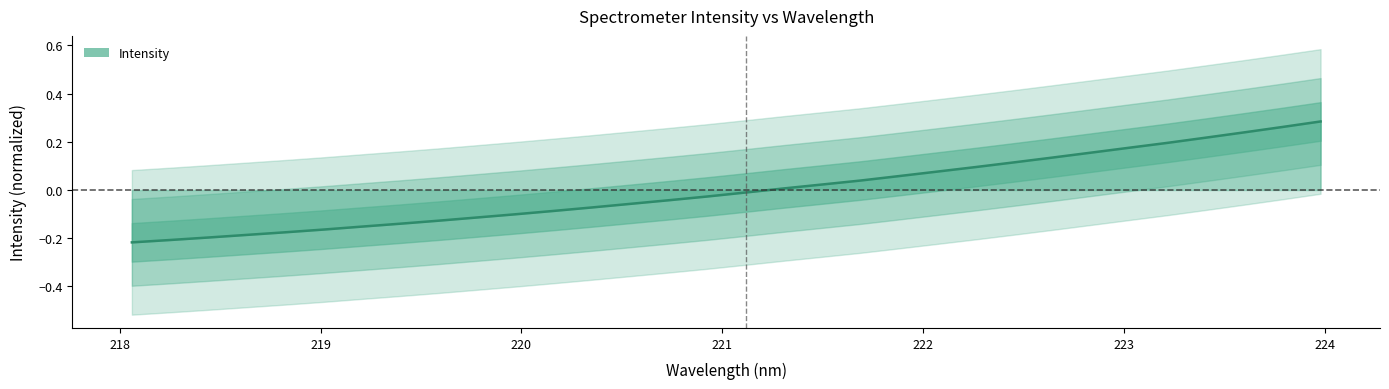

Does the chart display data point markers on the line(s)?

No